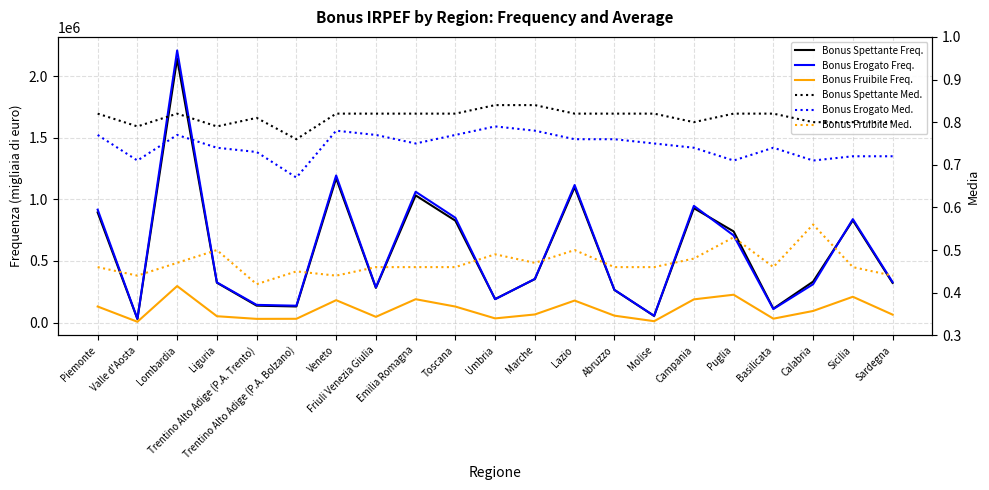

What position from the right is Trentino Alto Adige (P.A. Bolzano)?

16